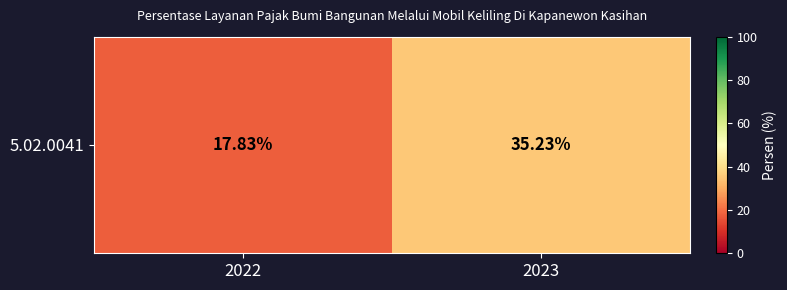

List the labels in order of value, smallest first.

2022, 2023